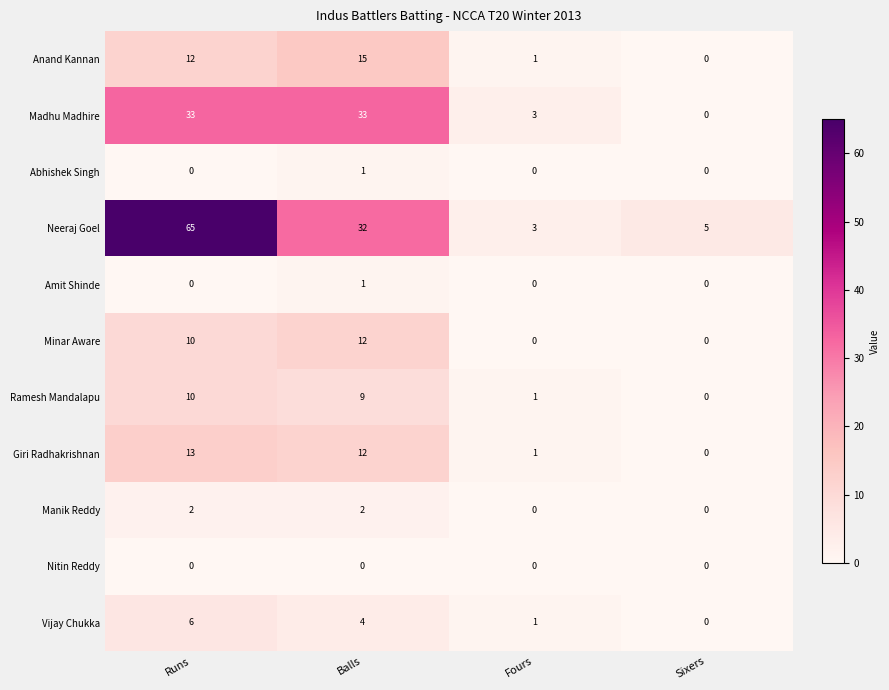

Which series has the largest range (max minus min)?

Neeraj Goel